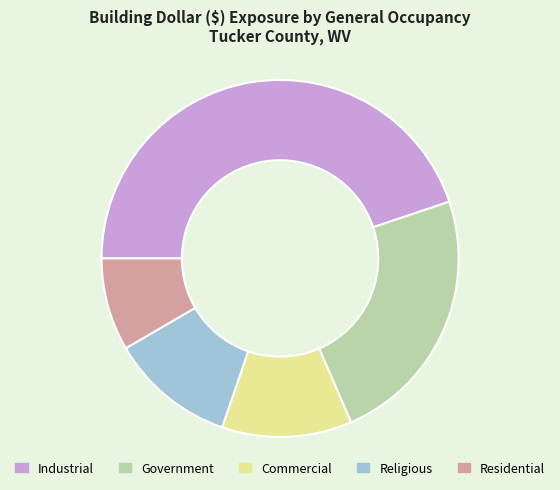

Is the sum of Government and Residential greater than half?

No